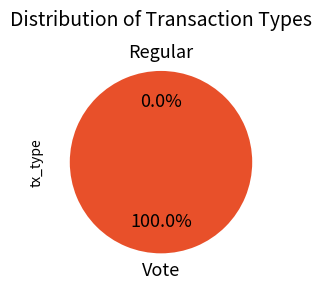

Which category accounts for the majority?

Vote